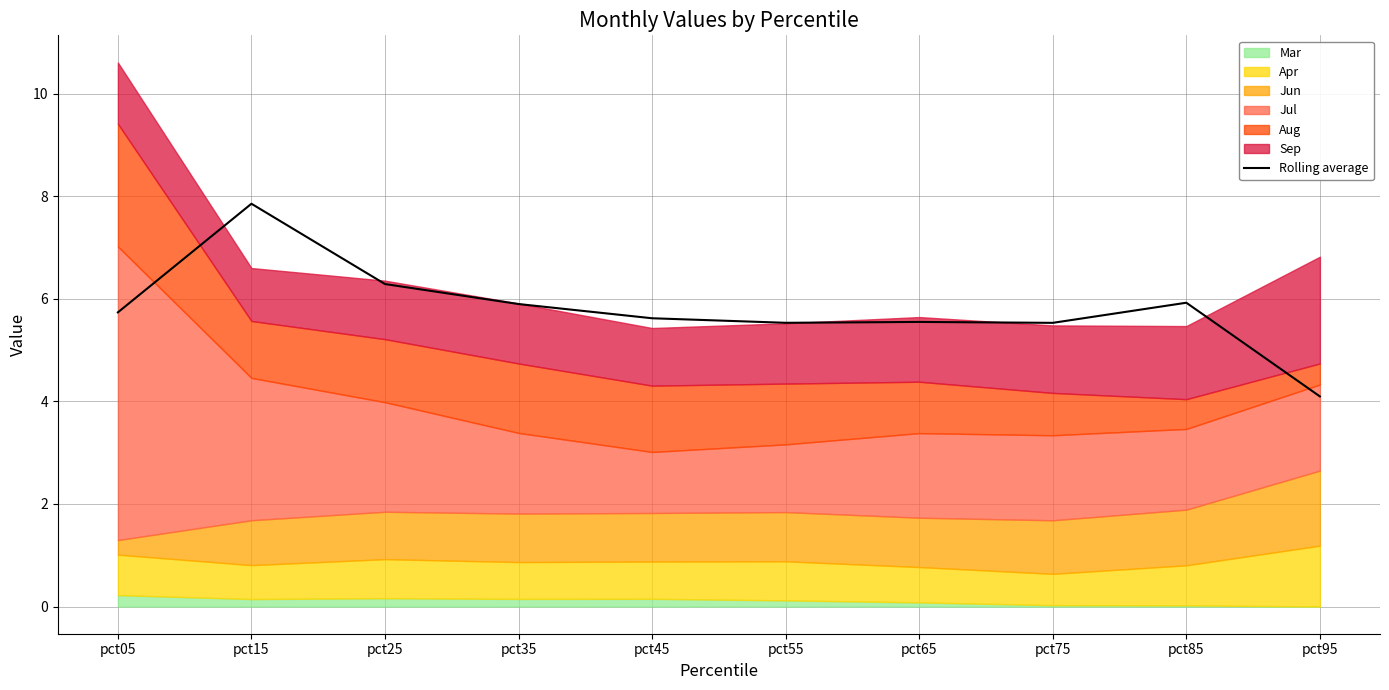

At which category does the data reach its first local peak?

pct15